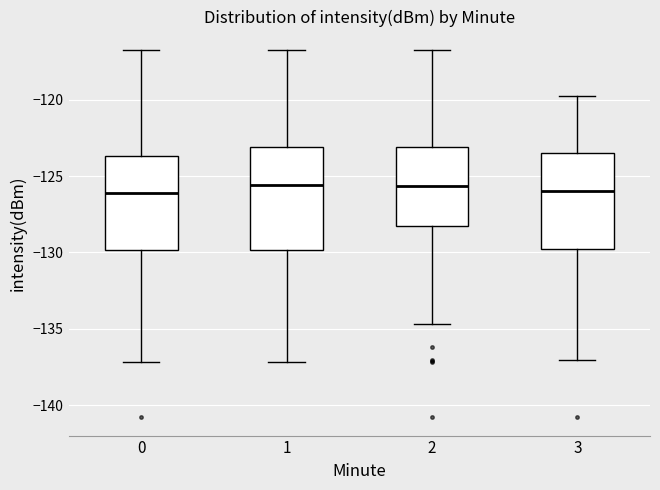

Reading left to right, transcribe this box plot: for each box, give where its median line is, the range the box spans, and where its two whiskers end, as read against the y-axis. The values are not printed on the chart, so give them approximately, as read against the axis.

0: median -126.0, box -130.0 to -123.5, whiskers -137.0 to -117.0
1: median -125.5, box -130.0 to -123.0, whiskers -137.0 to -117.0
2: median -125.5, box -128.5 to -123.0, whiskers -134.5 to -117.0
3: median -126.0, box -130.0 to -123.5, whiskers -137.0 to -119.5